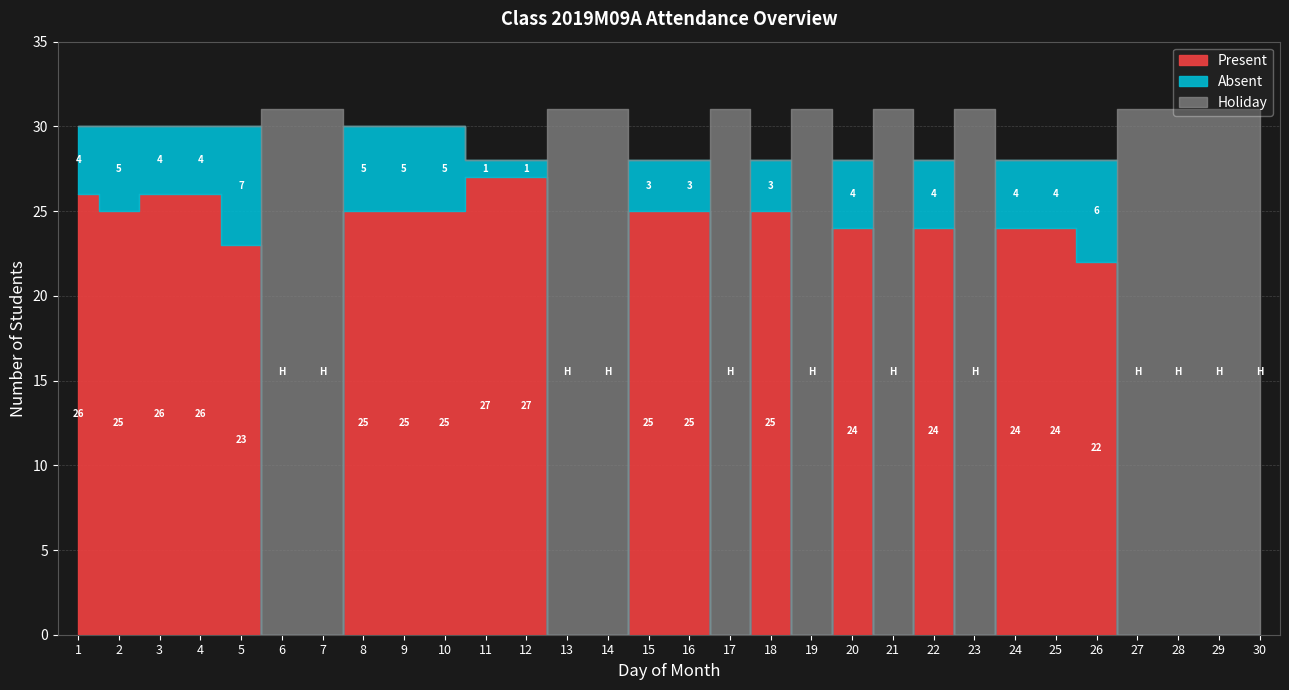

What is the total value across all series at 10?

30